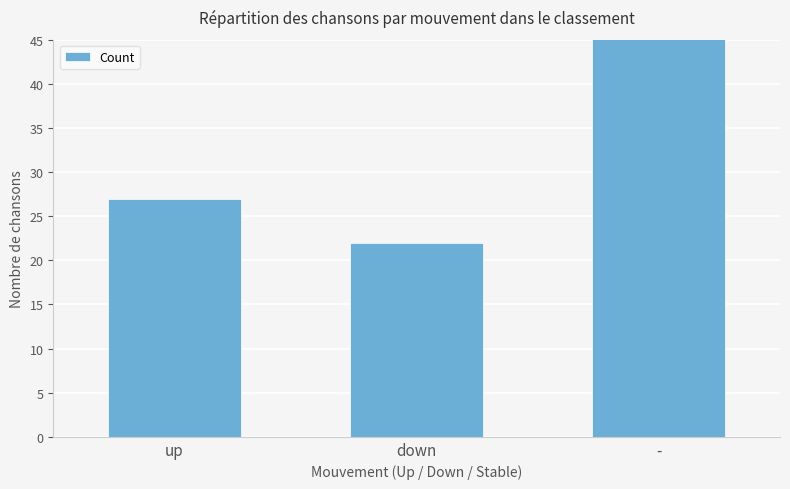

How many values are between 22 and 51?

3